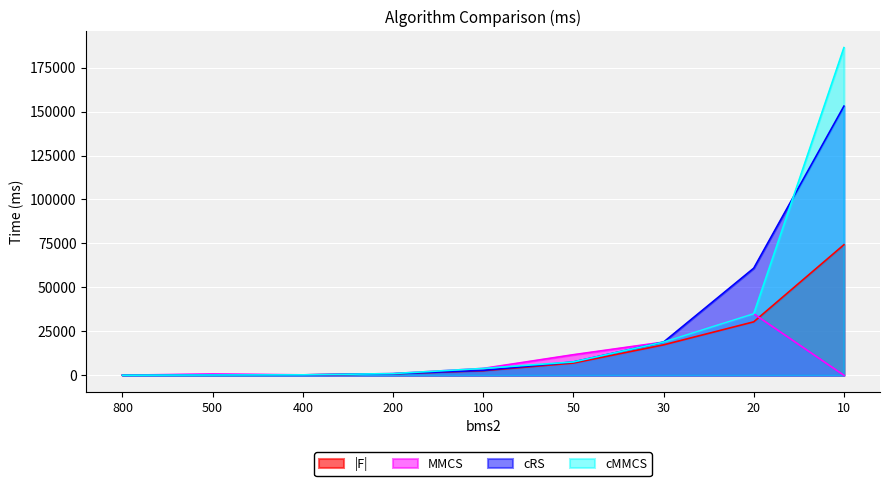

Between 800 and 200, which series saw the biggest shift?

MMCS